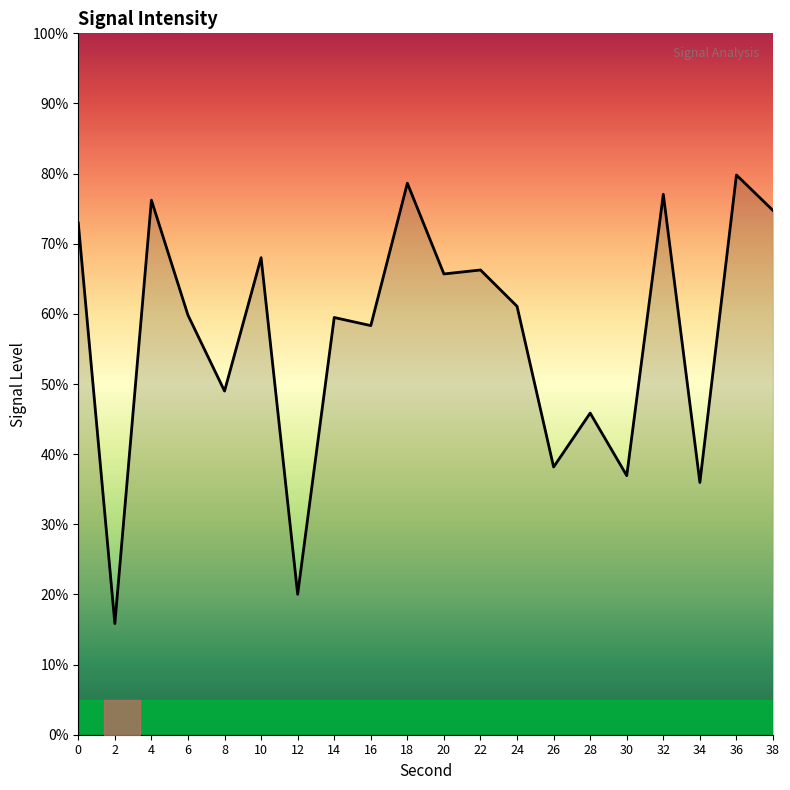

At which category does the data reach its first local peak?

4